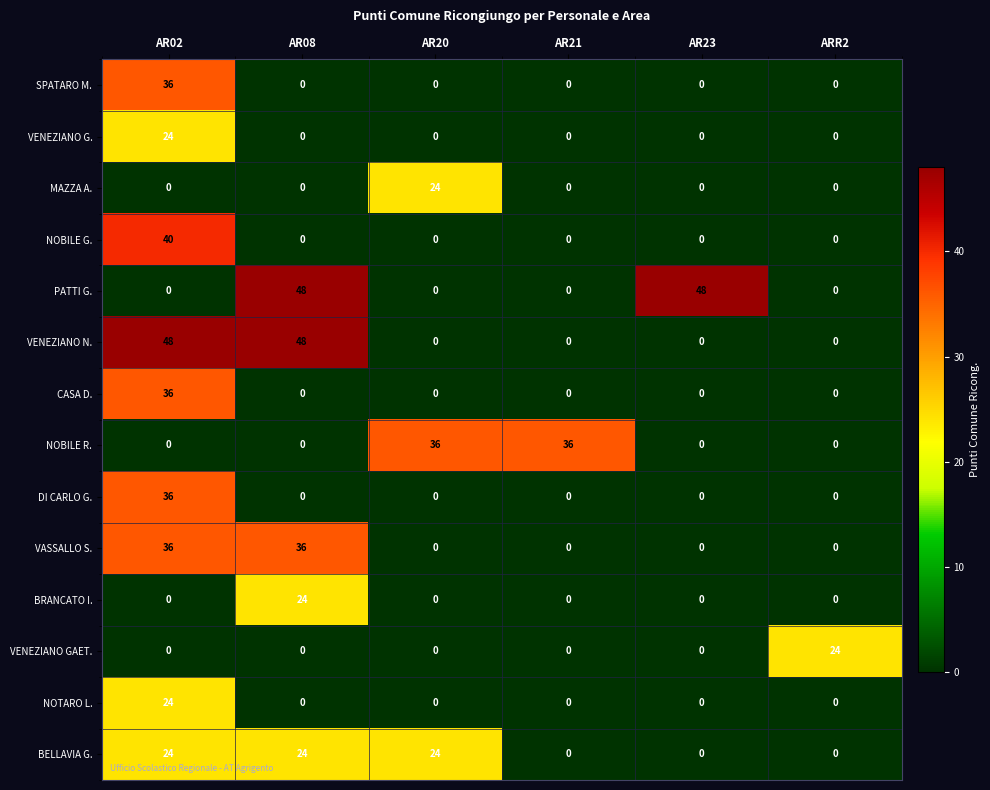

What is the average value of the DI CARLO G. series?

6